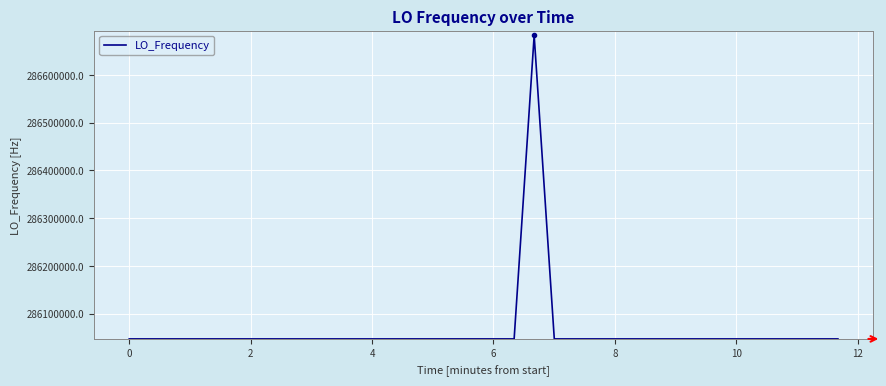

What is the smallest value displayed?

286046998.1